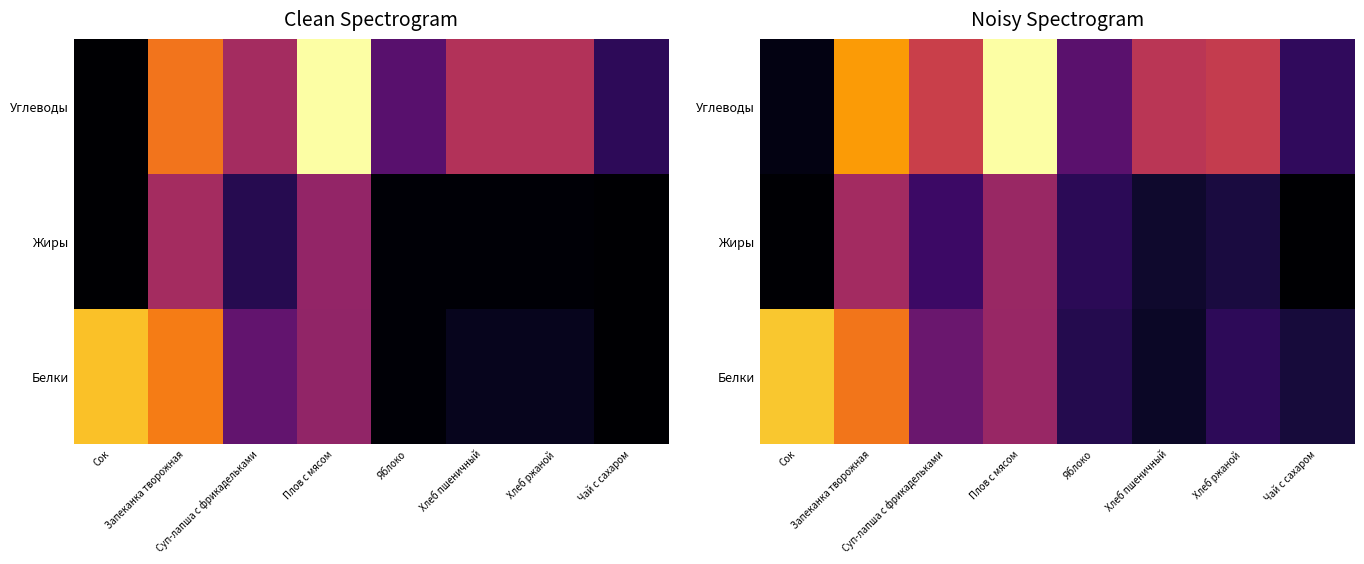

List the labels in order of Углеводы value, smallest first.

Сок, Чай с сахаром, Яблоко, Хлеб пшеничный, Хлеб ржаной, Суп-лапша с фрикадельками, Запеканка творожная, Плов с мясом